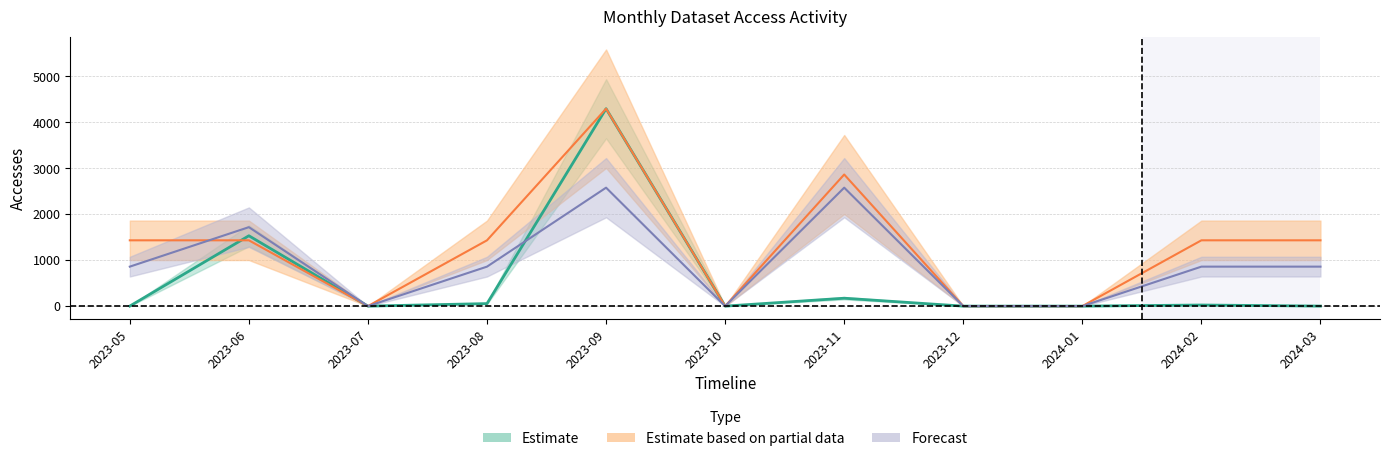

At how many categories does at least one series exceed 3616?

1